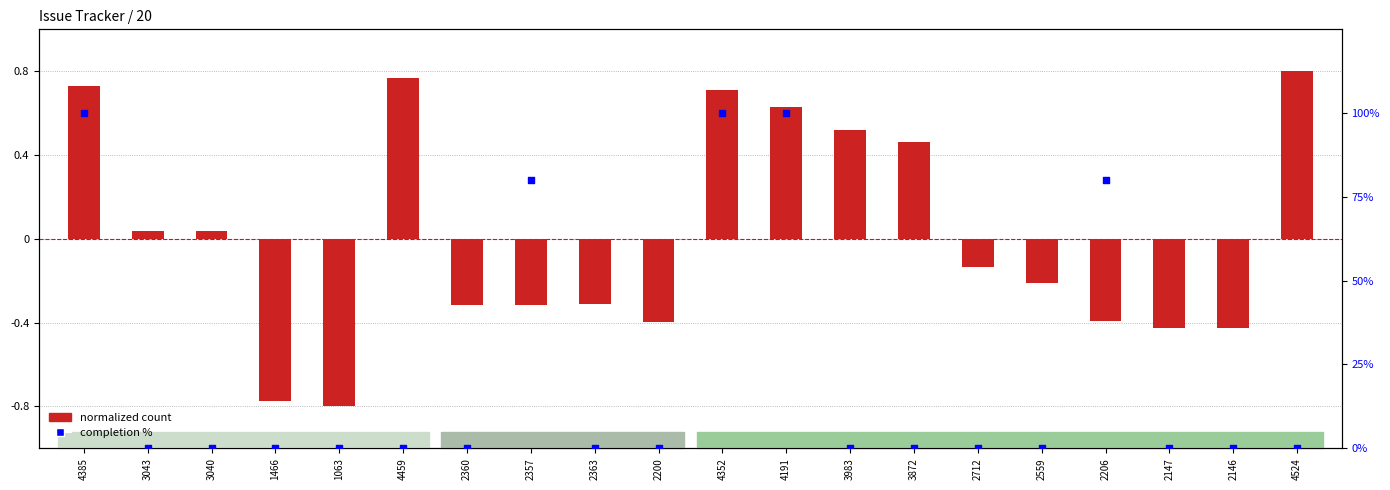

At which category is the sum across all series the highest?

4385